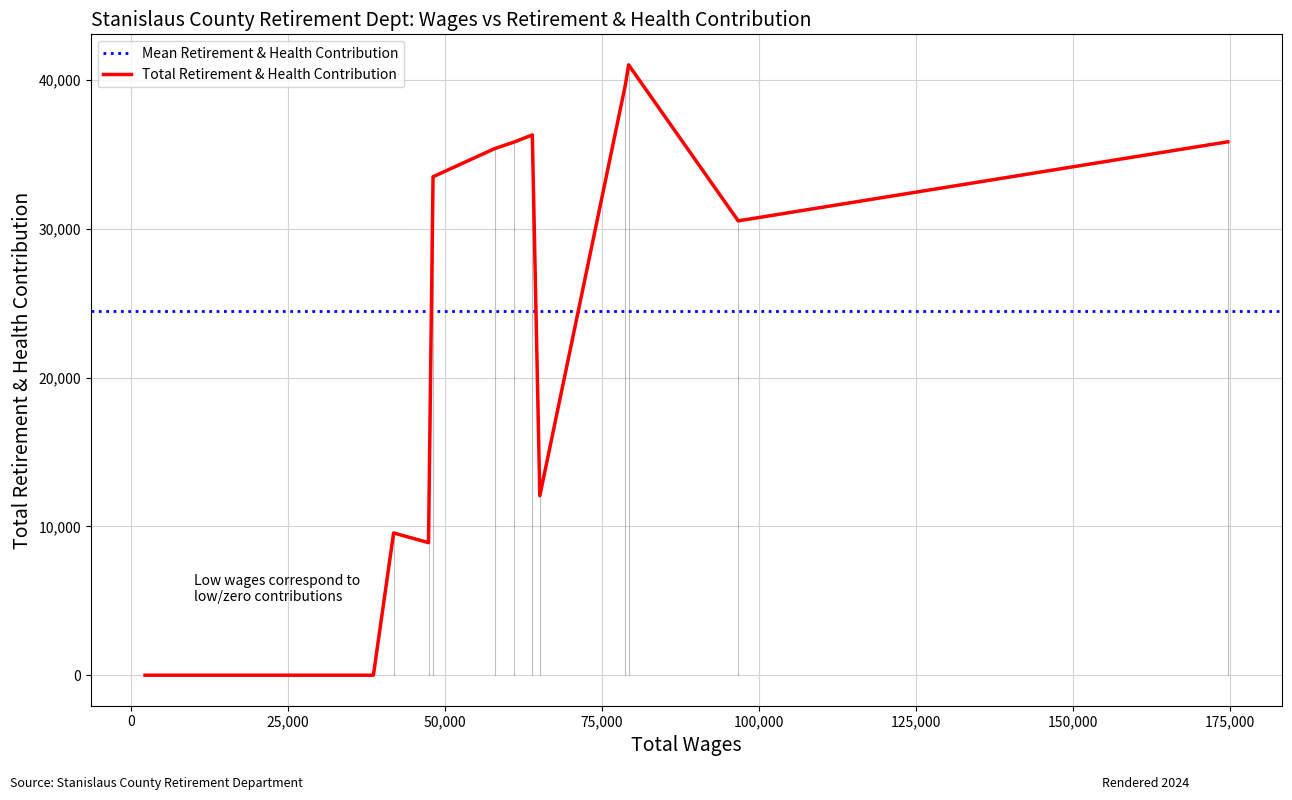

What is the maximum value for Total Retirement & Health Contribution?

41011